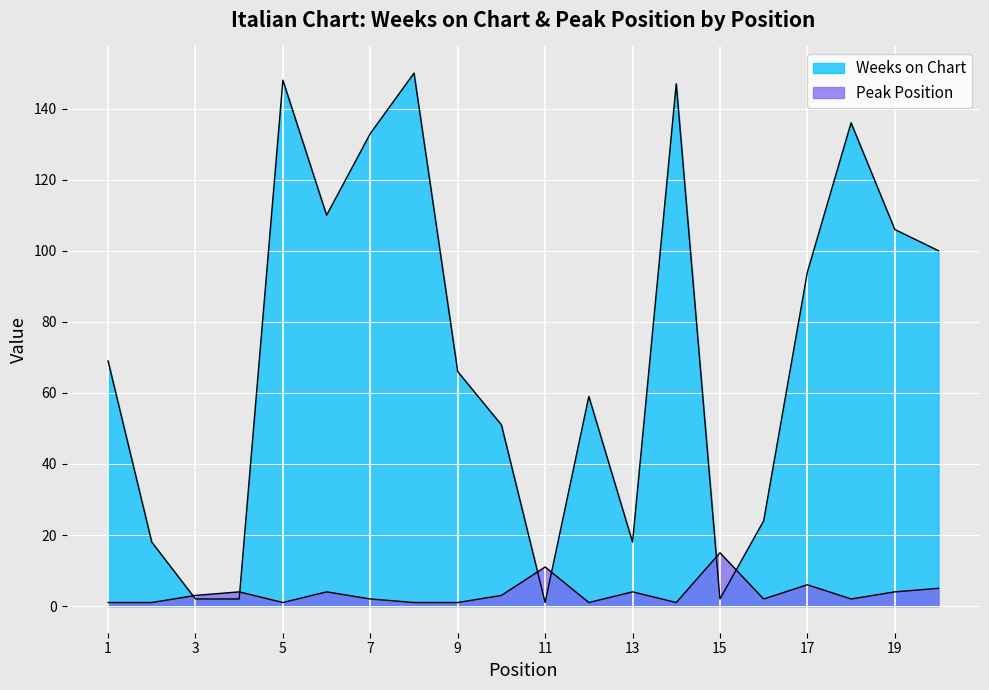

Which category has the lowest value in the Weeks on Chart series?

11